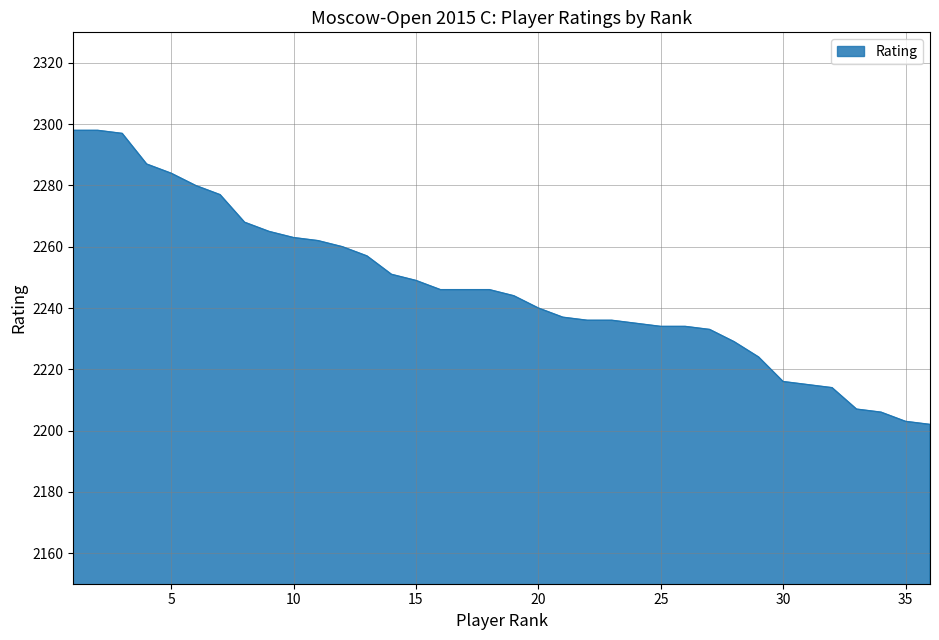

What is the difference between the maximum and minimum values?

96